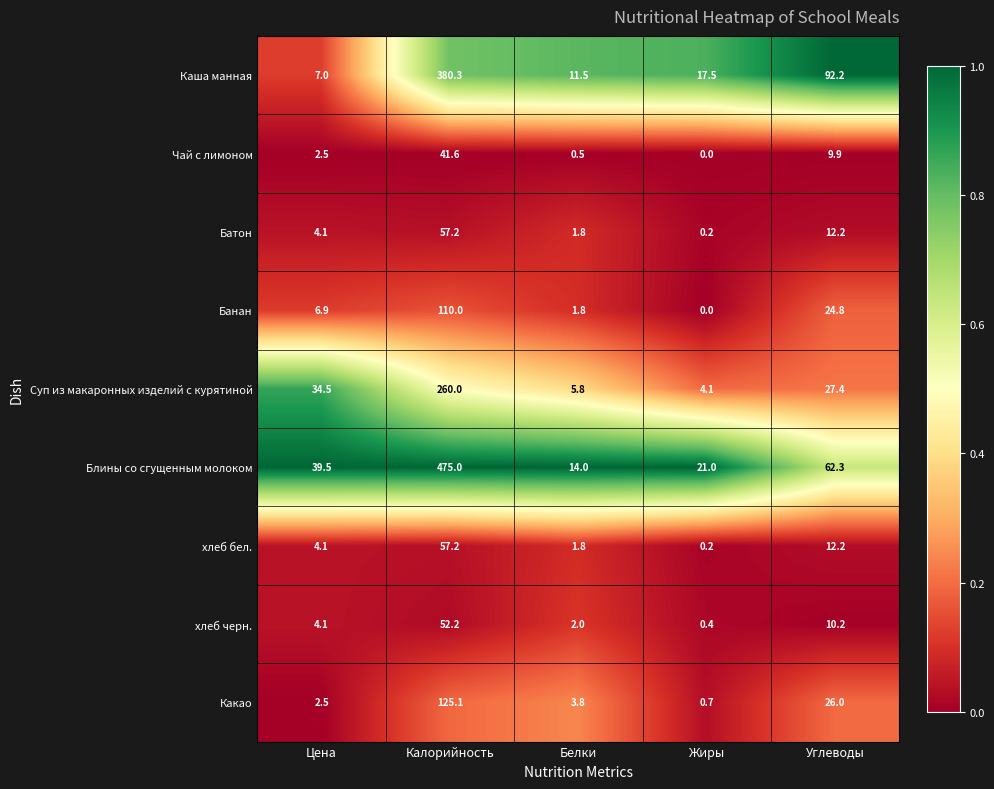

What is the average value of the Батон series?

15.1